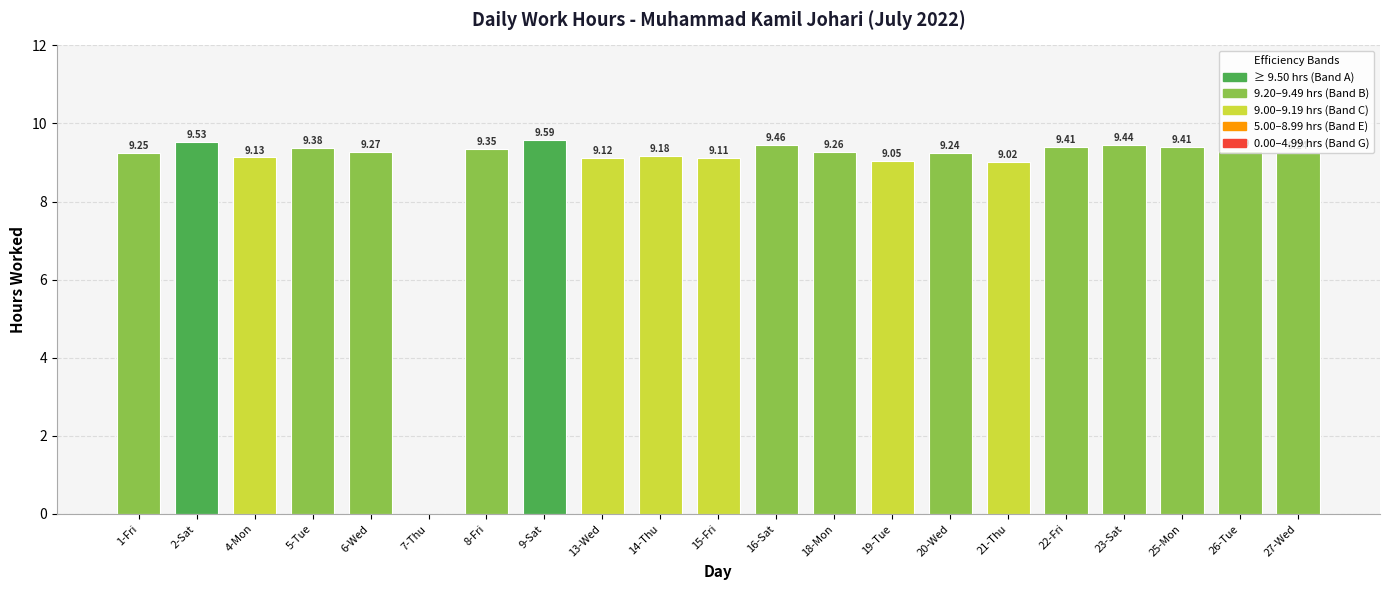

What is the approximate value at 22-Fri?

9.4